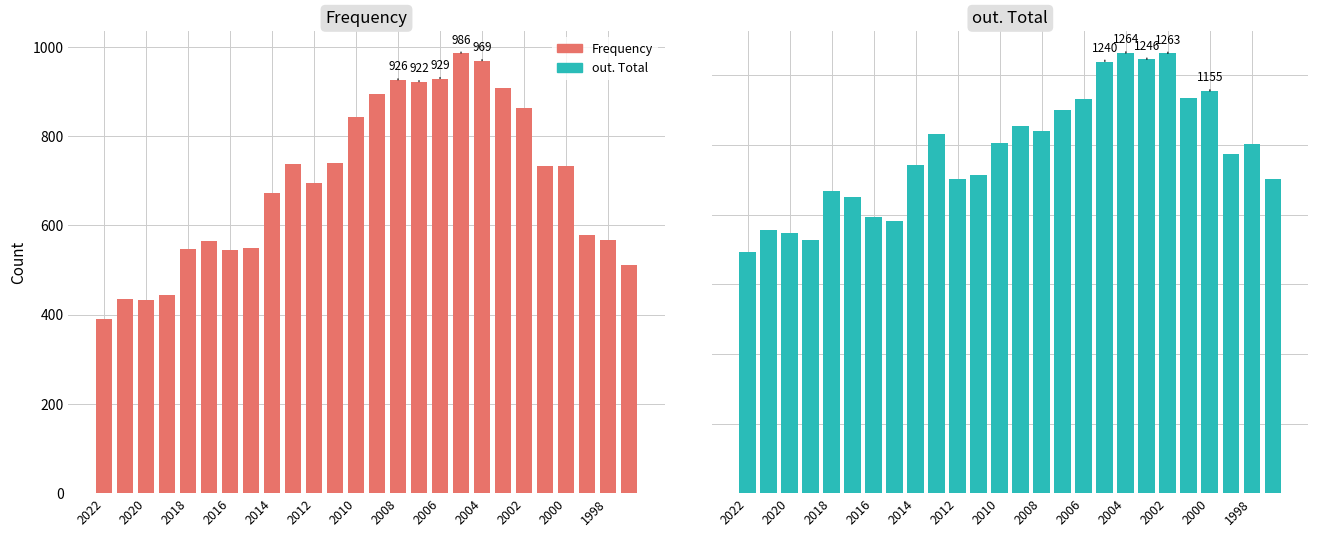

What is the highest value of the Frequency series?

986